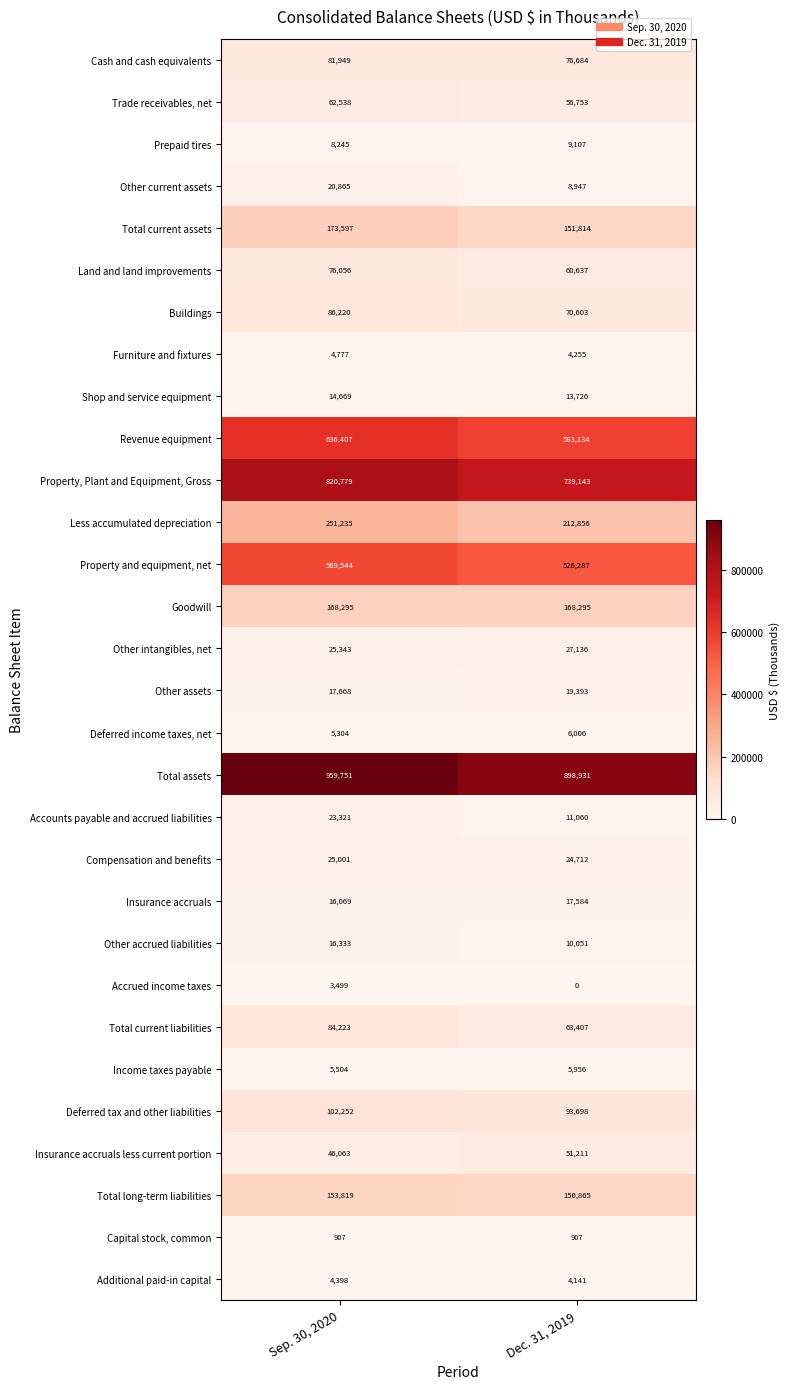

Rank the series at Sep. 30, 2020 from lowest to highest value.

Capital stock, common, Accrued income taxes, Additional paid-in capital, Furniture and fixtures, Deferred income taxes, net, Income taxes payable, Prepaid tires, Shop and service equipment, Insurance accruals, Other accrued liabilities, Other assets, Other current assets, Accounts payable and accrued liabilities, Compensation and benefits, Other intangibles, net, Insurance accruals less current portion, Trade receivables, net, Land and land improvements, Cash and cash equivalents, Total current liabilities, Buildings, Deferred tax and other liabilities, Total long-term liabilities, Goodwill, Total current assets, Less accumulated depreciation, Property and equipment, net, Revenue equipment, Property, Plant and Equipment, Gross, Total assets